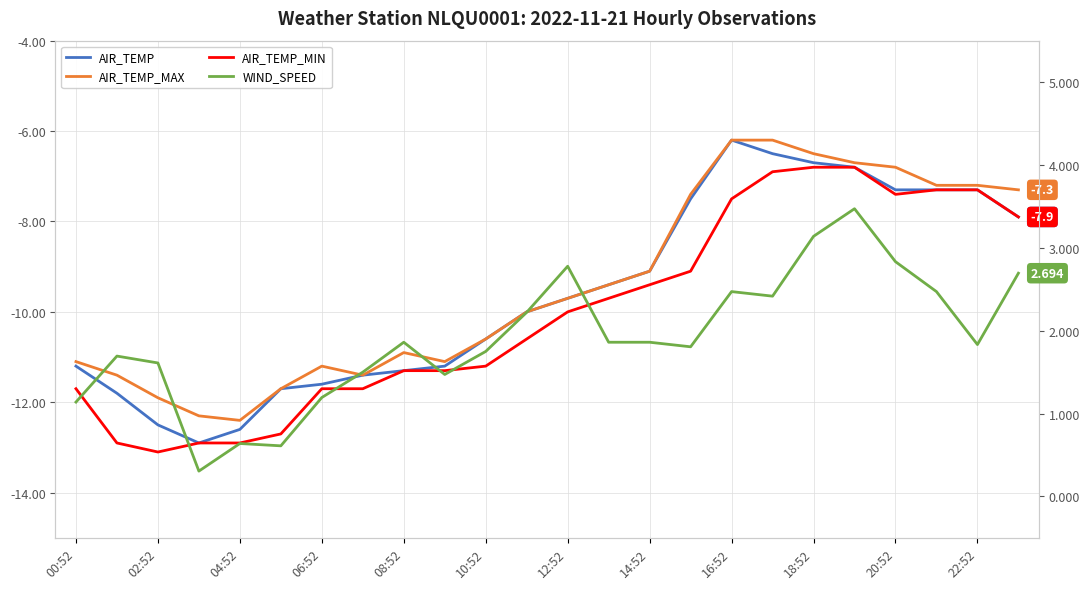

What are all the series names shown in the legend?

AIR_TEMP, AIR_TEMP_MAX, AIR_TEMP_MIN, WIND_SPEED